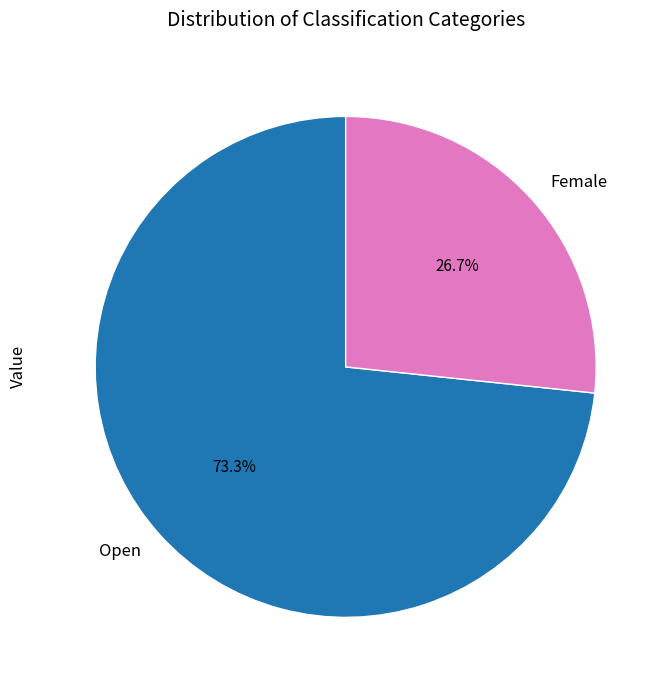

Which category has the smallest portion of the pie?

Female